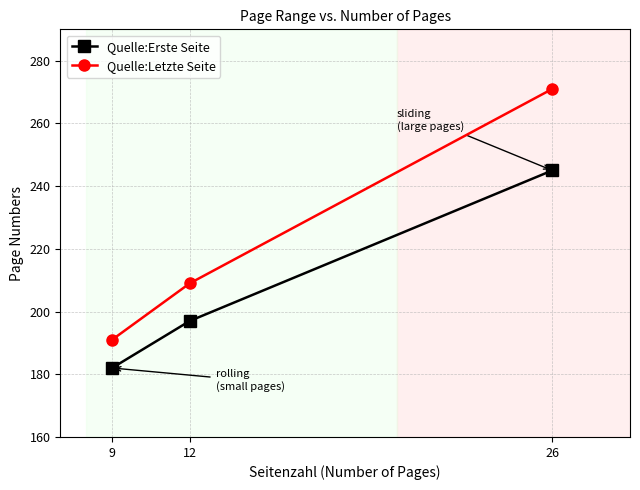

What is the difference between the Quelle:Letzte Seite values at 9 and 12?

18